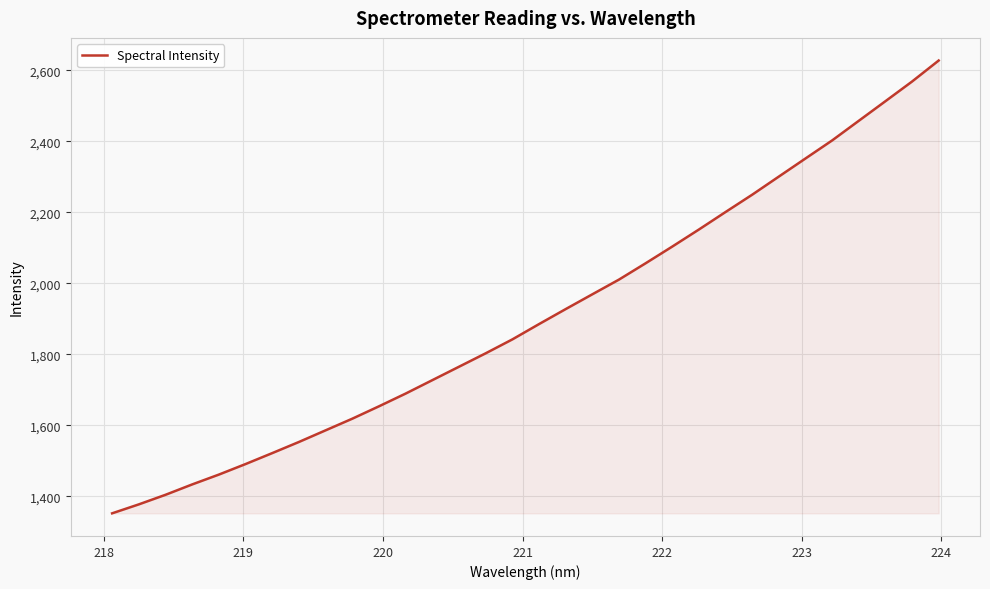

How many values are below 1885?

16